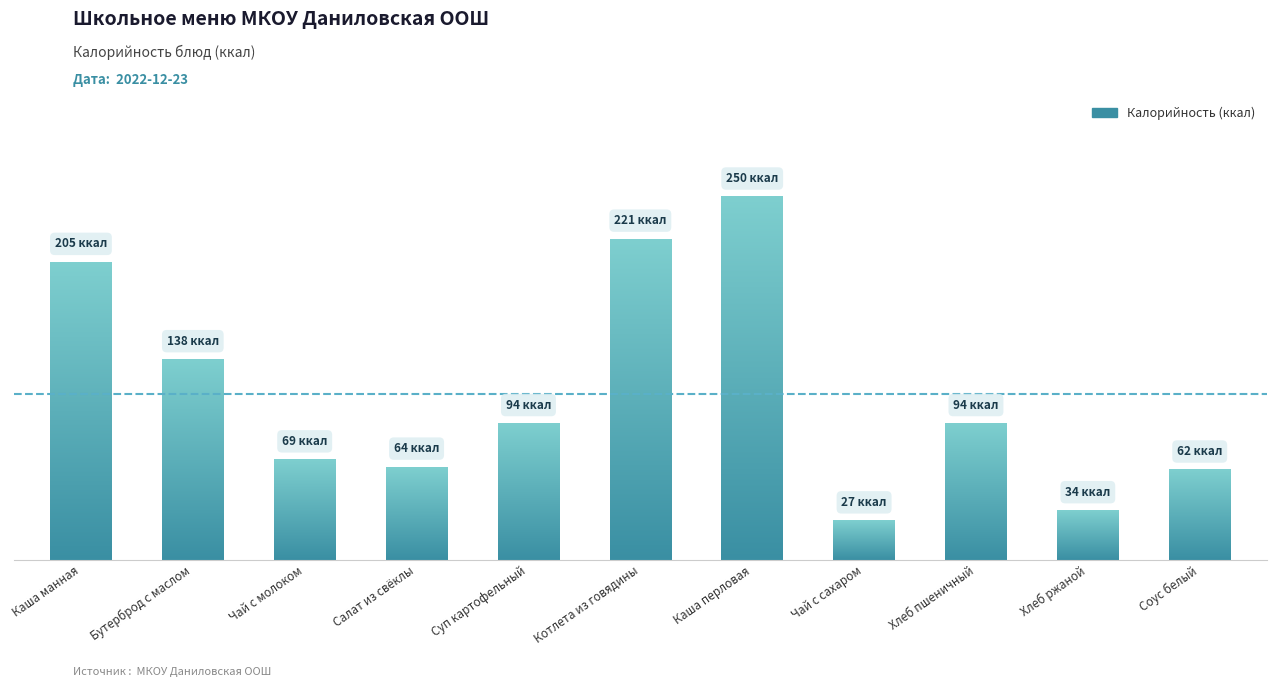

At which category does the chart reach its peak across all series?

Каша перловая